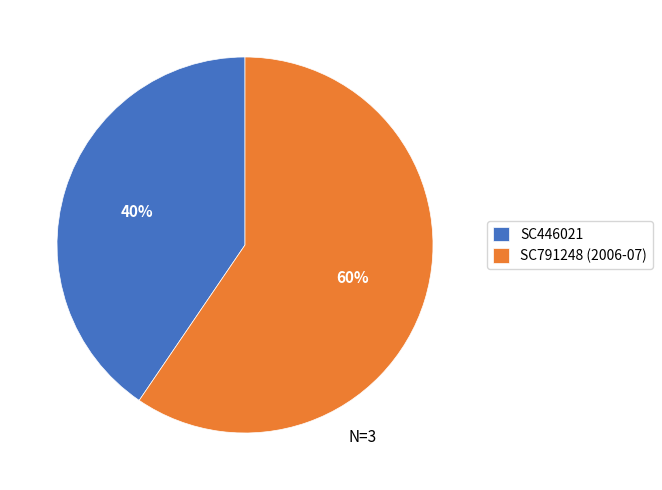

Which category accounts for the majority?

SC791248 (2006-07)